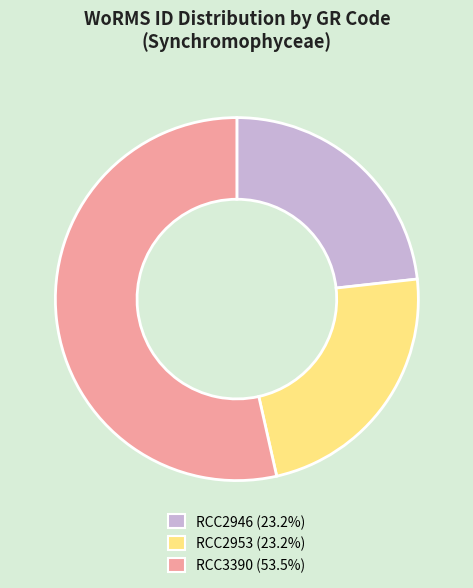

How many segments does this pie chart have?

3